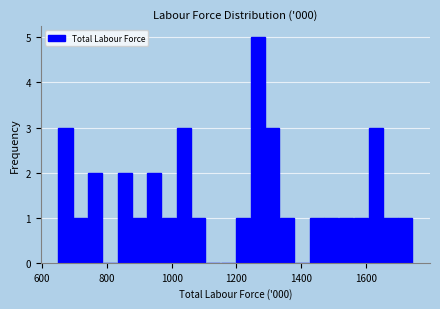

Read against the x-axis, roughly where is the centre of the tallest bar?

1260